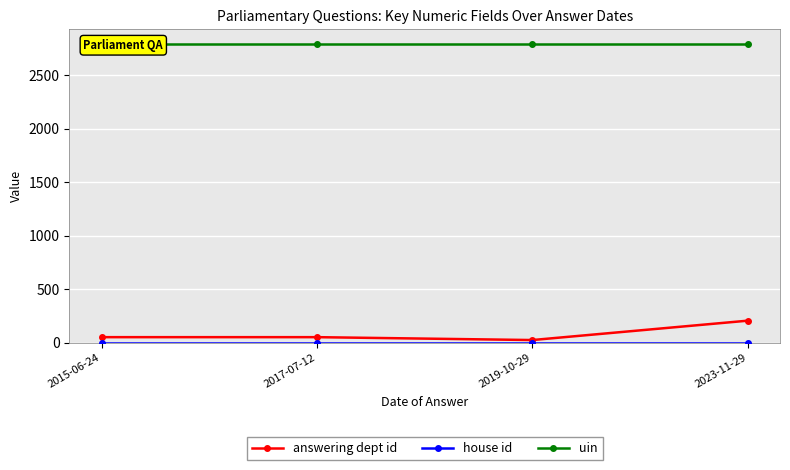

What is the label of the 1st point from the left?

2015-06-24